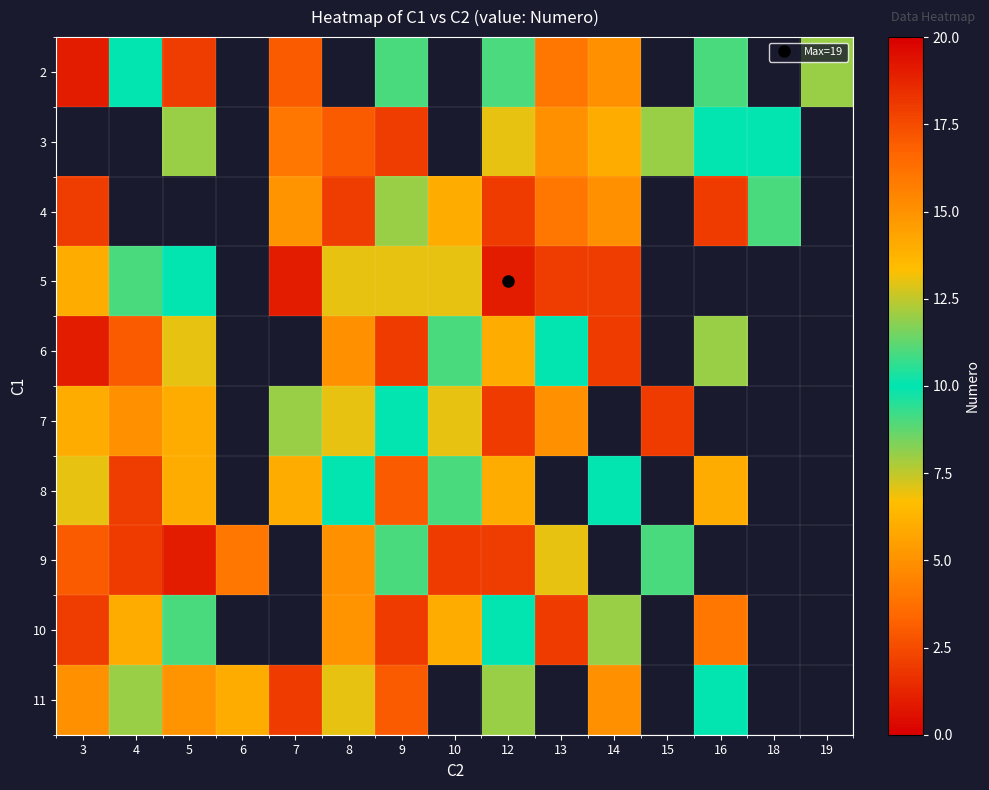

At which category does the chart reach its minimum across all series?

3